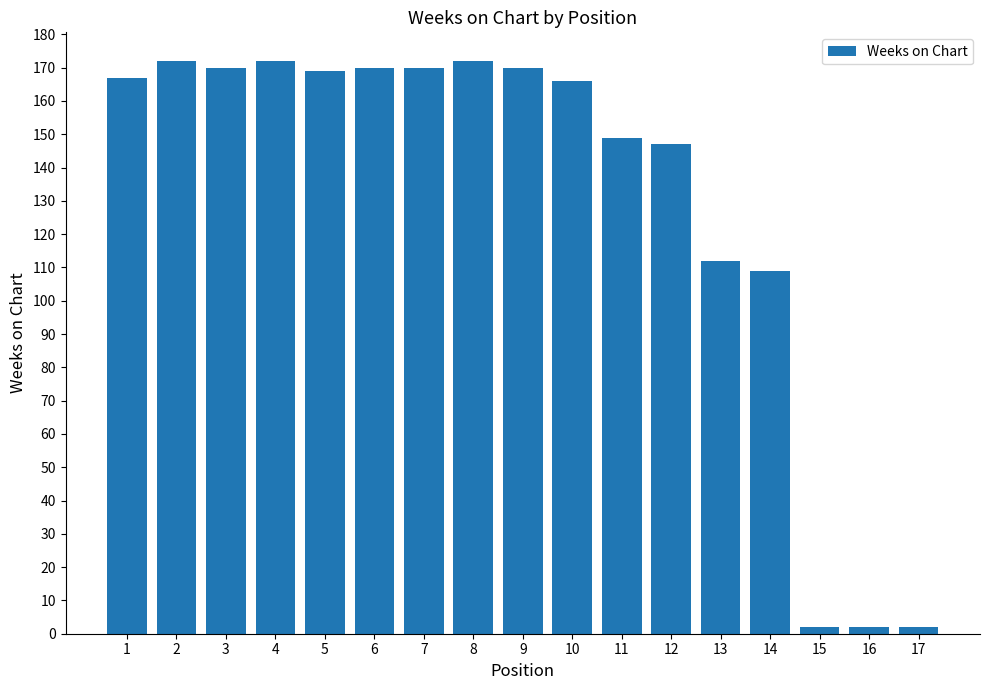

Reading left to right, list all the values displayed in this chart.

167	172	170	172	169	170	170	172	170	166	149	147	112	109	2	2	2